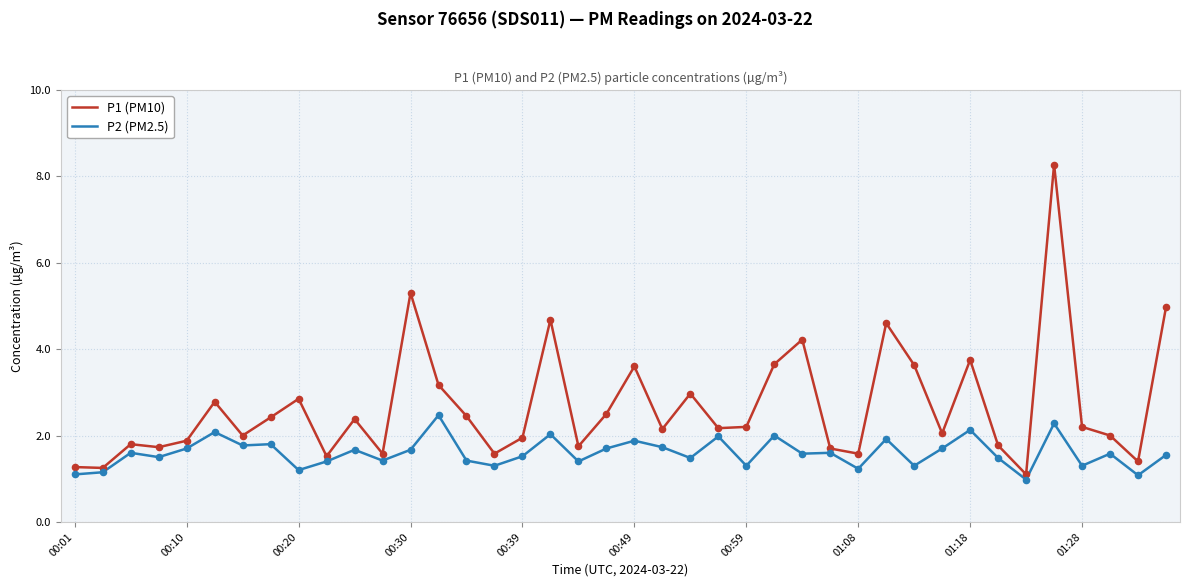

Which series has the widest spread of values?

P1 (PM10)